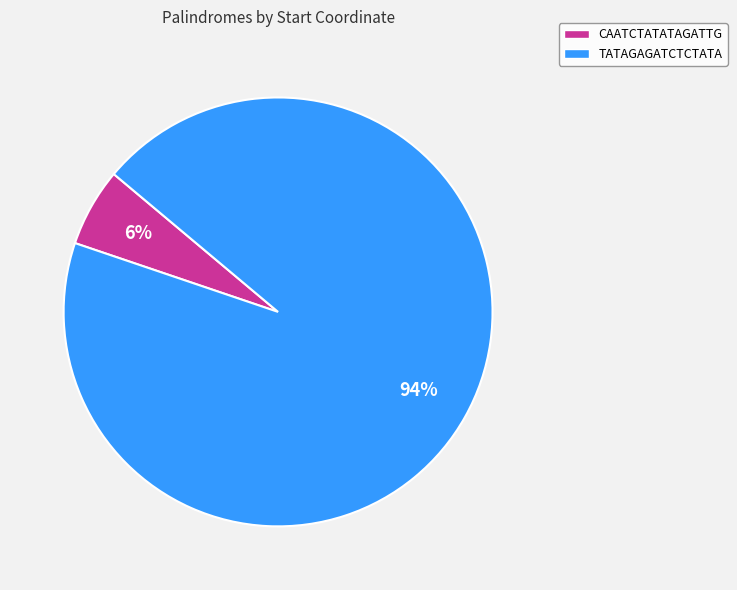

Which slice is the smallest?

CAATCTATATAGATTG